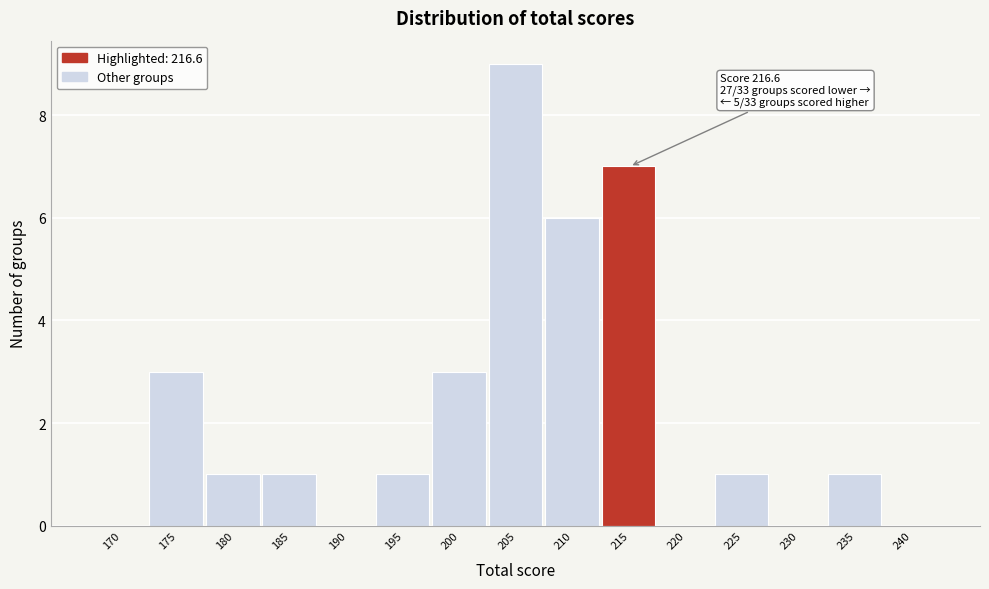

Reading left to right, transcribe all the data shown in this chart.

170=0	175=3	180=1	185=1	190=0	195=1	200=3	205=9	210=6	215=7	220=0	225=1	230=0	235=1	240=0